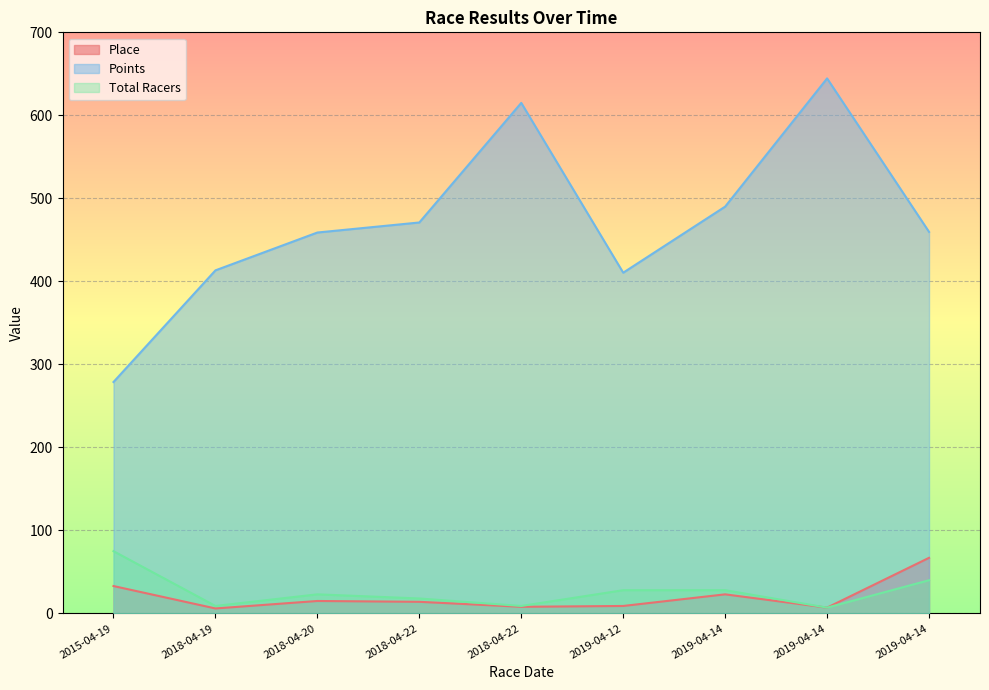

How many values in the Total Racers series are below 23?

4